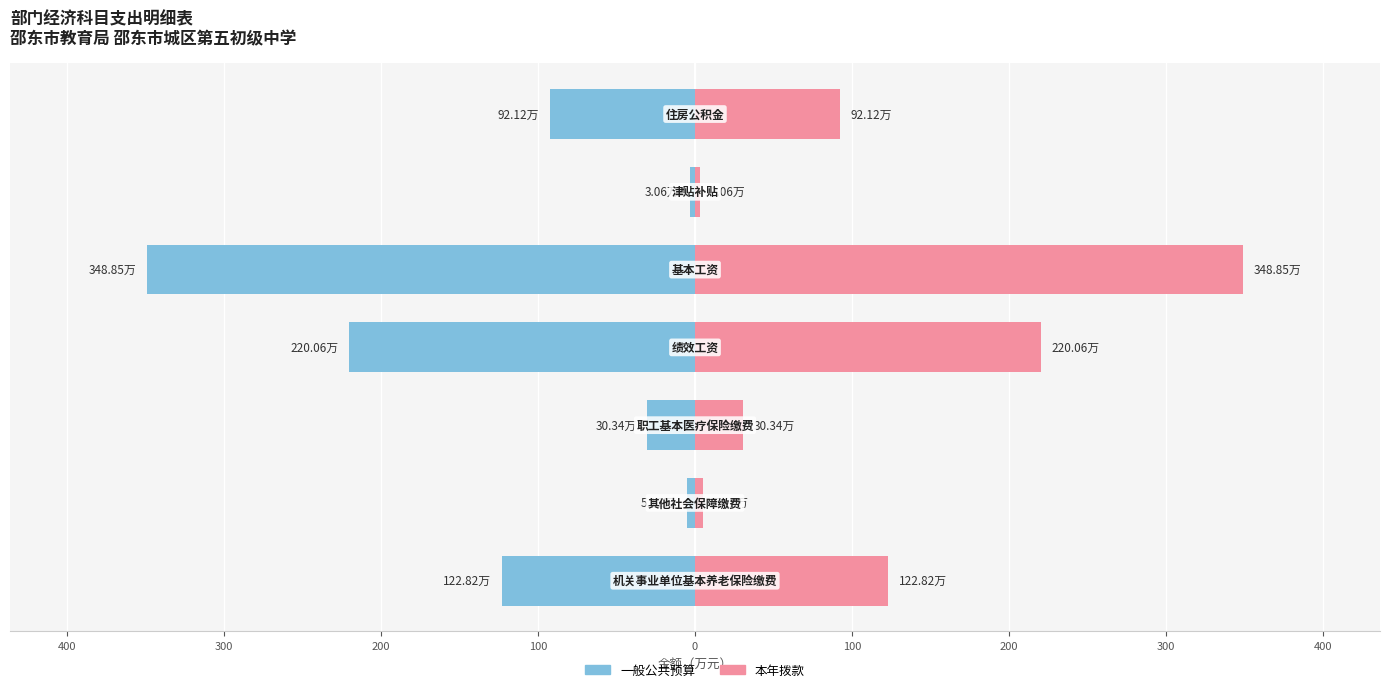

The value of 本年拨款 at 400 is 2.8. True or false?

False